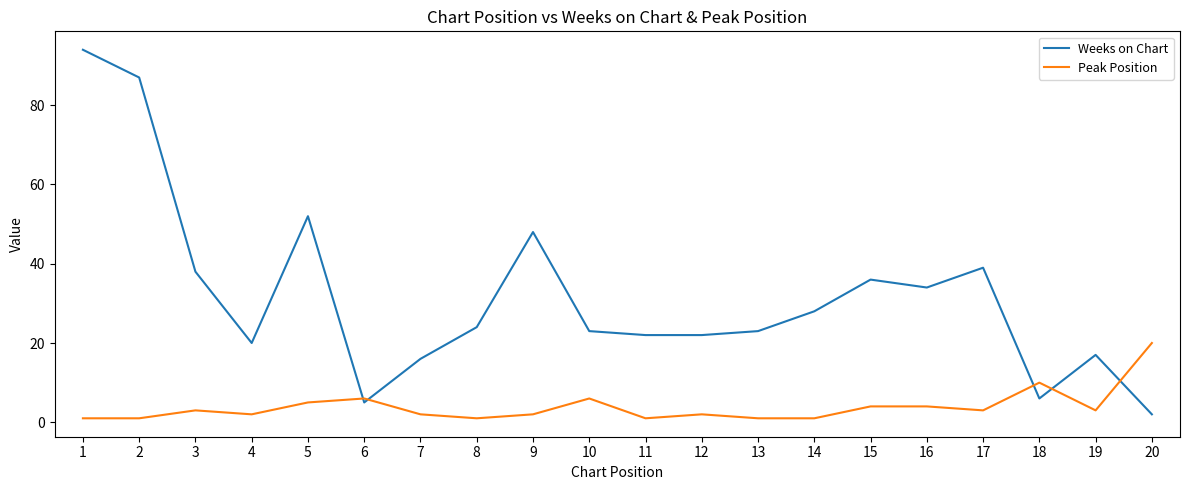

At 9, list the series in order from largest to smallest.

Weeks on Chart, Peak Position